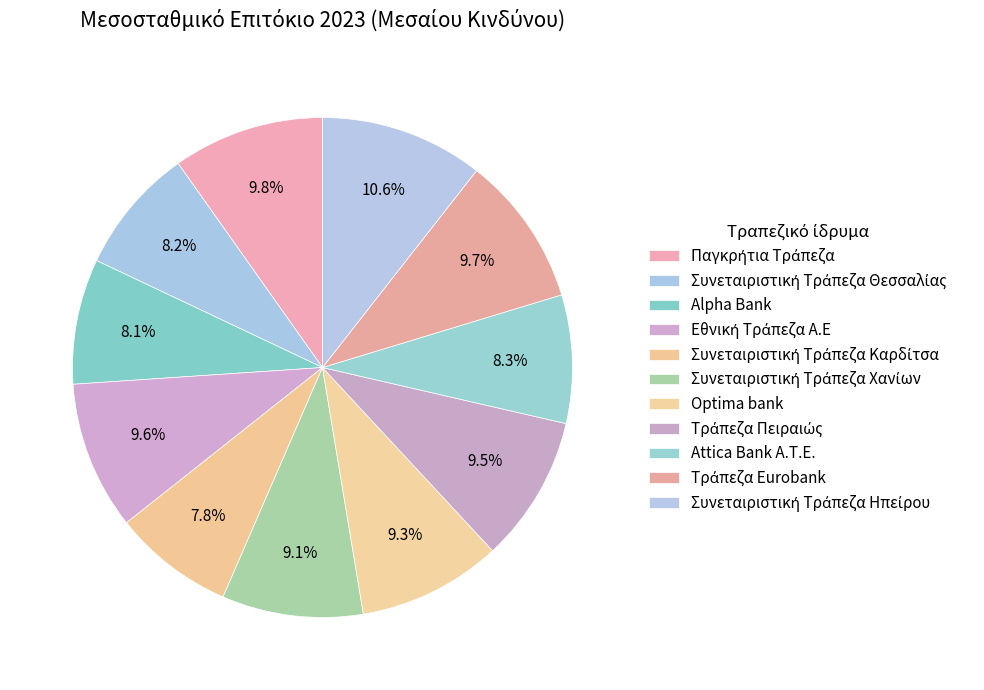

How many slices are in this pie chart?

11